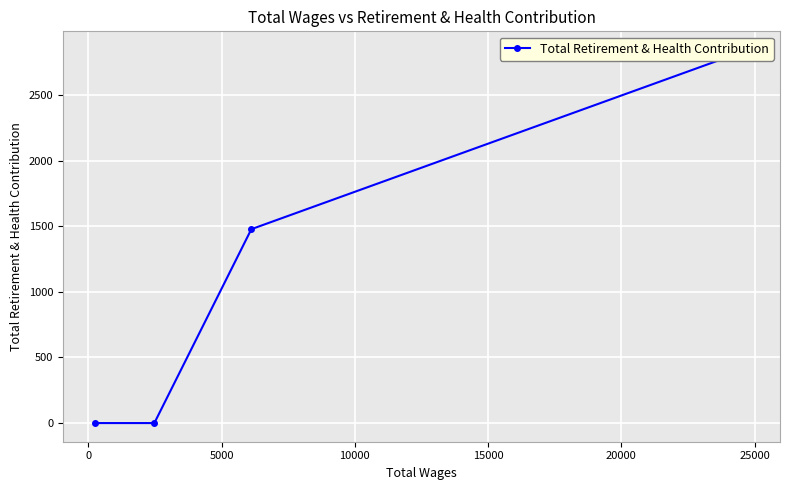

True or false: the data has more than 2 interior local peaks.

False